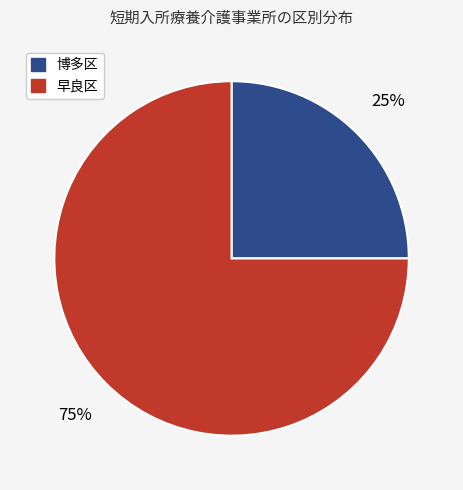

Rank the categories by value from highest to lowest.

早良区, 博多区